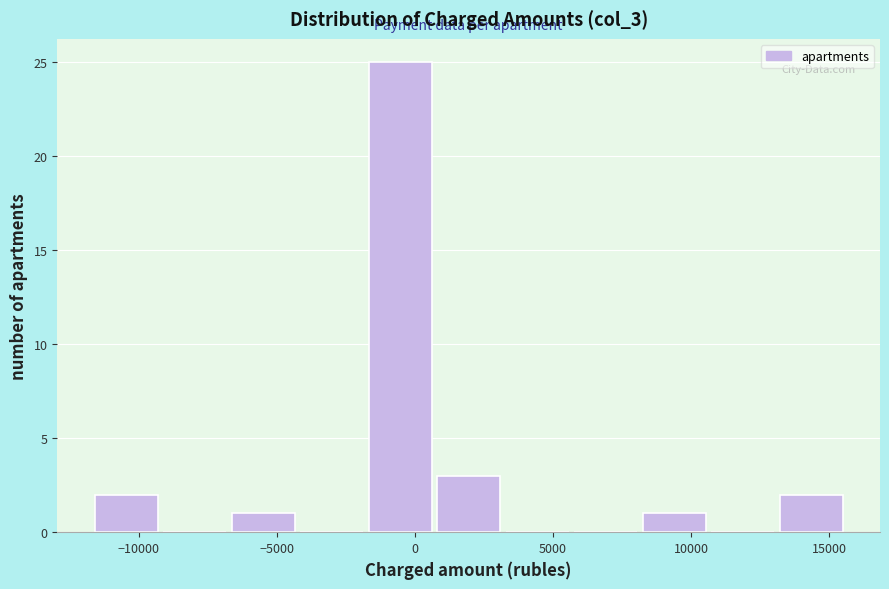

How tall is the bar that spans 13000 to 15500 on the x-axis? Neither the bar edges nor the heights are printed on the chart, so give them approximately, as read against the axes.

2